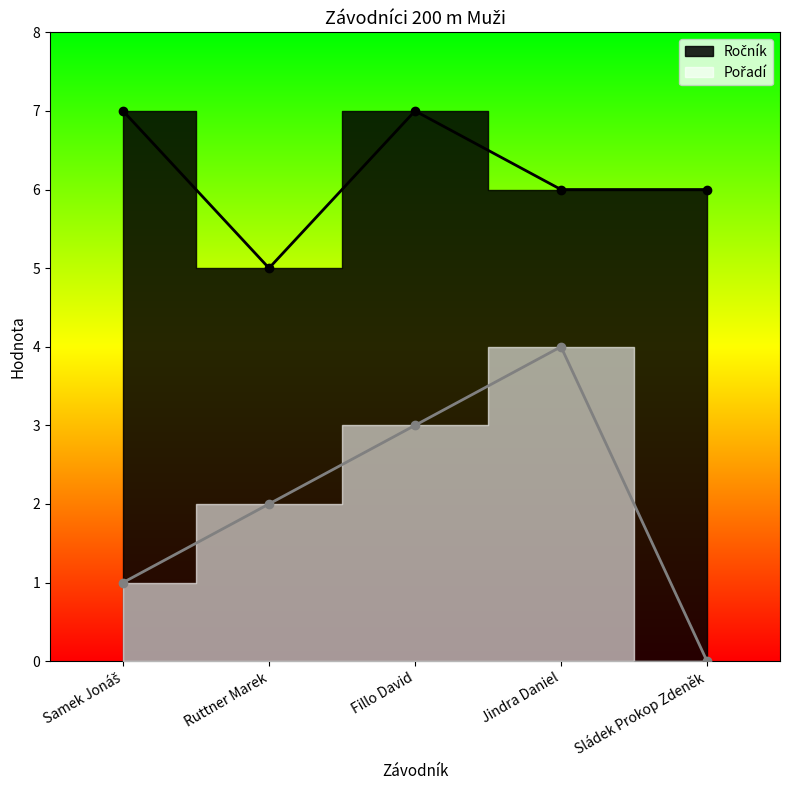

True or false: Pořadí and Ročník cross at least once.

False